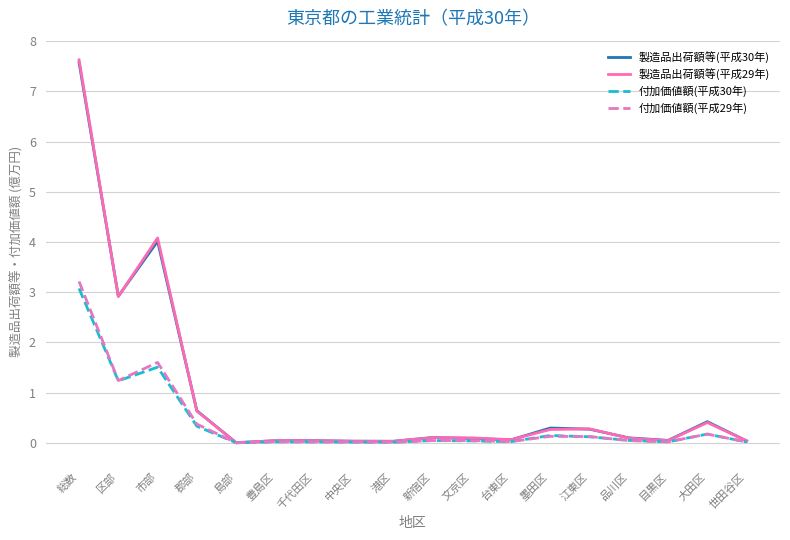

What is the total value across all series at 目黒区?

0.1